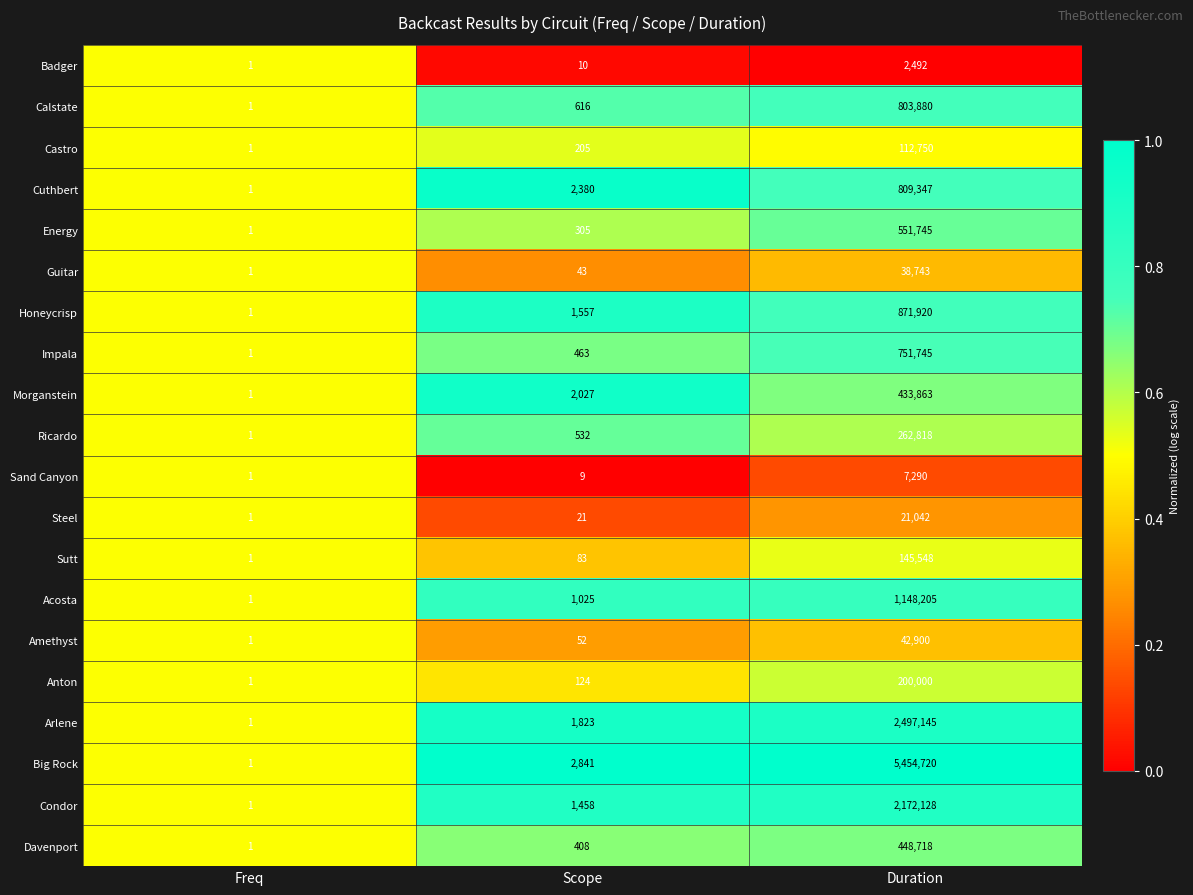

Which label corresponds to the smallest value in the chart?

Freq